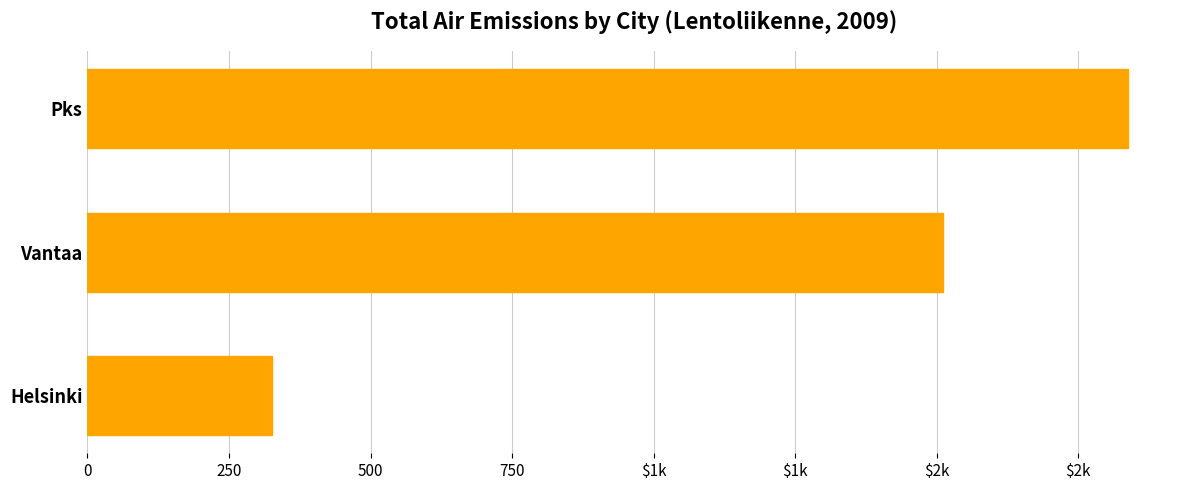

Does the chart contain any negative values?

No